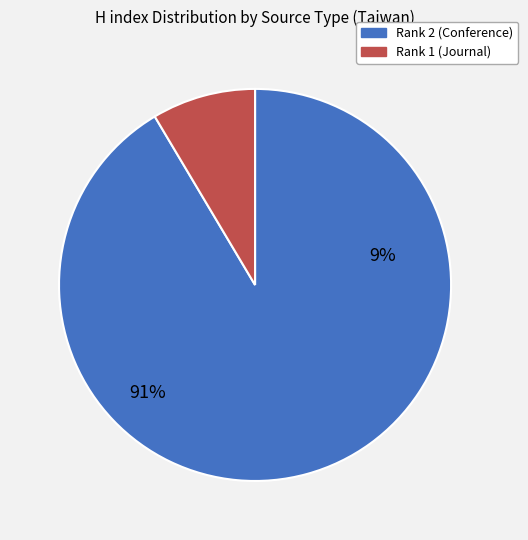

Which slice represents more than half of the pie?

Rank 2 (Conference)